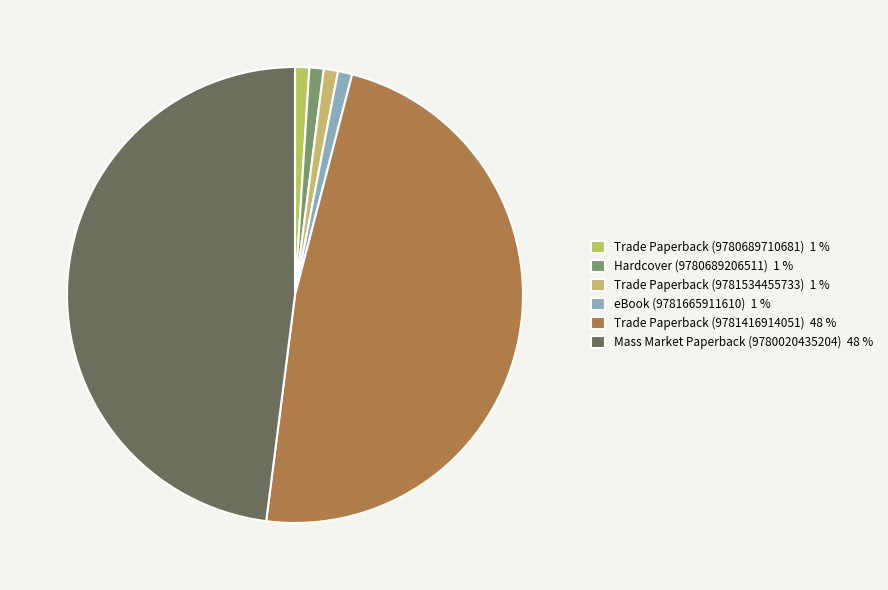

True or false: Mass Market Paperback (9780020435204) accounts for 48% of the total.

True